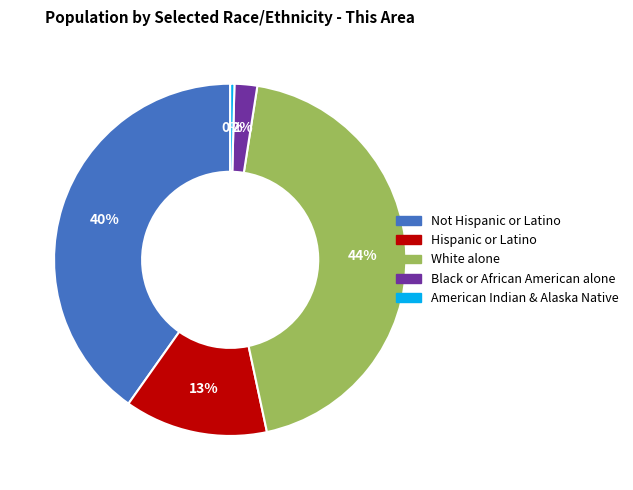

What percentage is the Black or African American alone slice, to the nearest percent?

2%